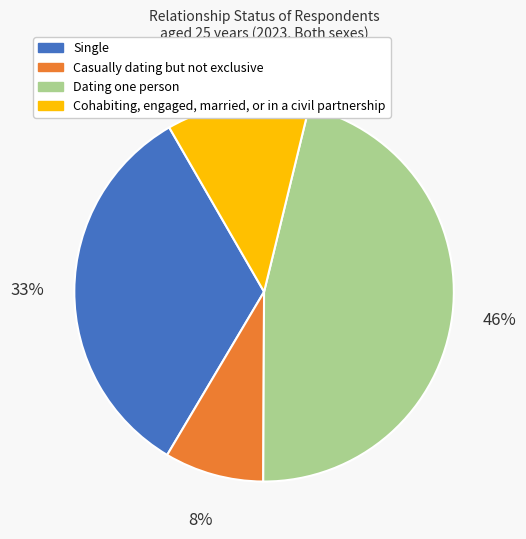

Is there any slice that represents more than half of the pie?

No